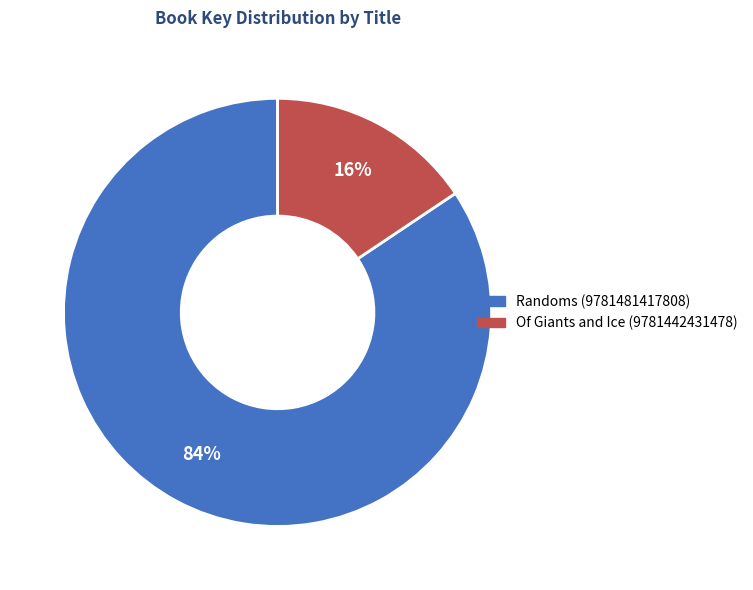

Is the sum of Randoms (9781481417808) and Of Giants and Ice (9781442431478) greater than half?

Yes